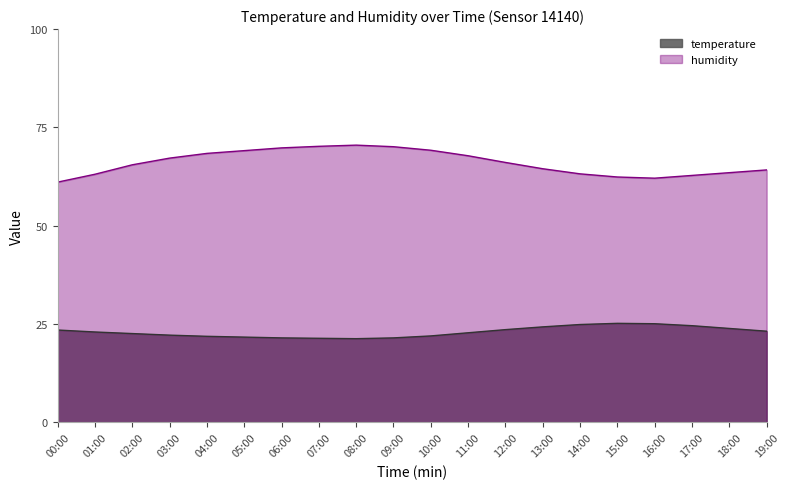

List the series in order of their peak value, lowest first.

temperature, humidity